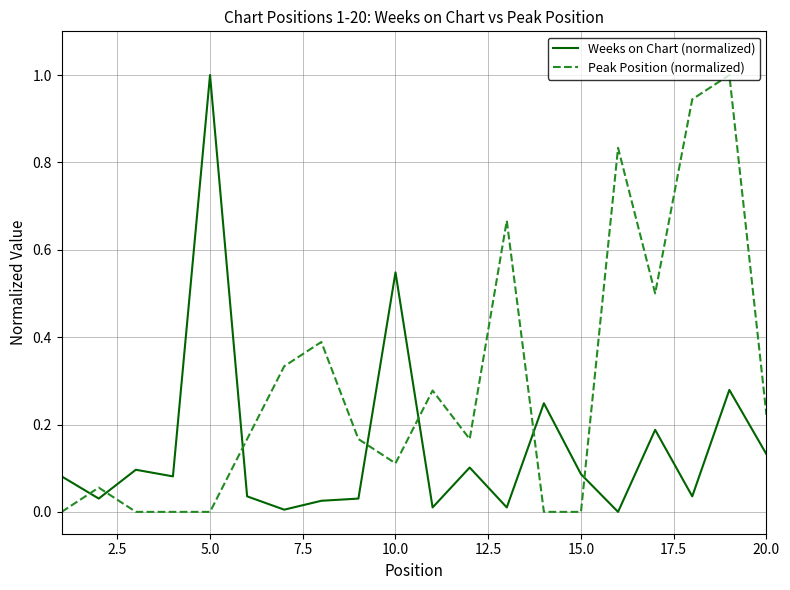

What is the difference between the maximum and minimum values in the Peak Position (normalized) series?

1.0